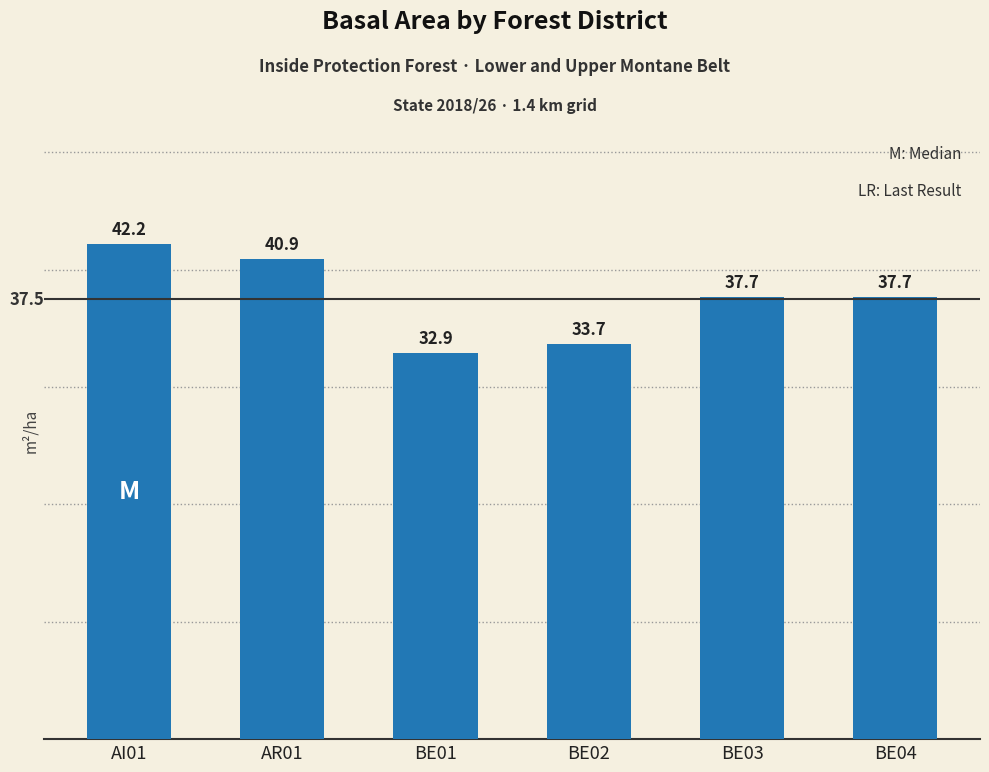

What is the label of the 2nd bar from the left?

AR01